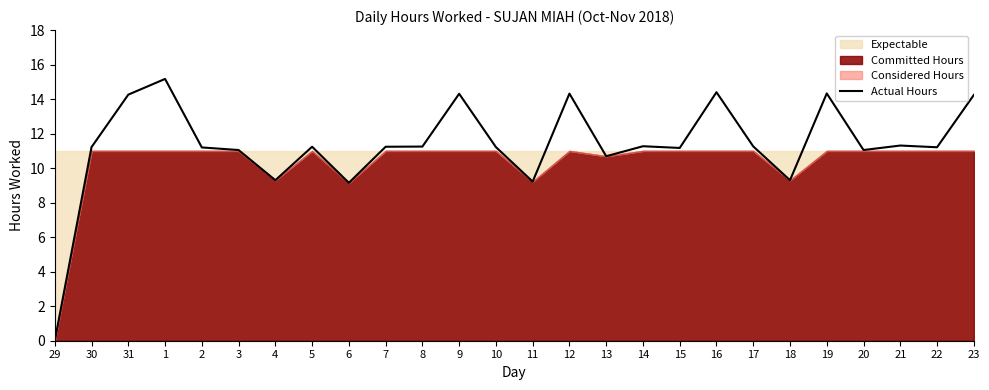

True or false: the data shows 19.1 at 8.

False